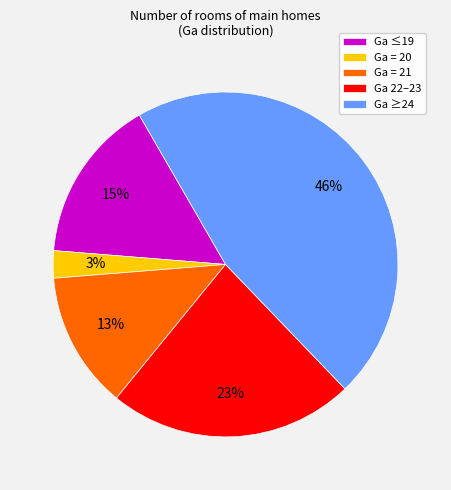

To the nearest percent, what percentage of the pie is Ga ≤19?

15%